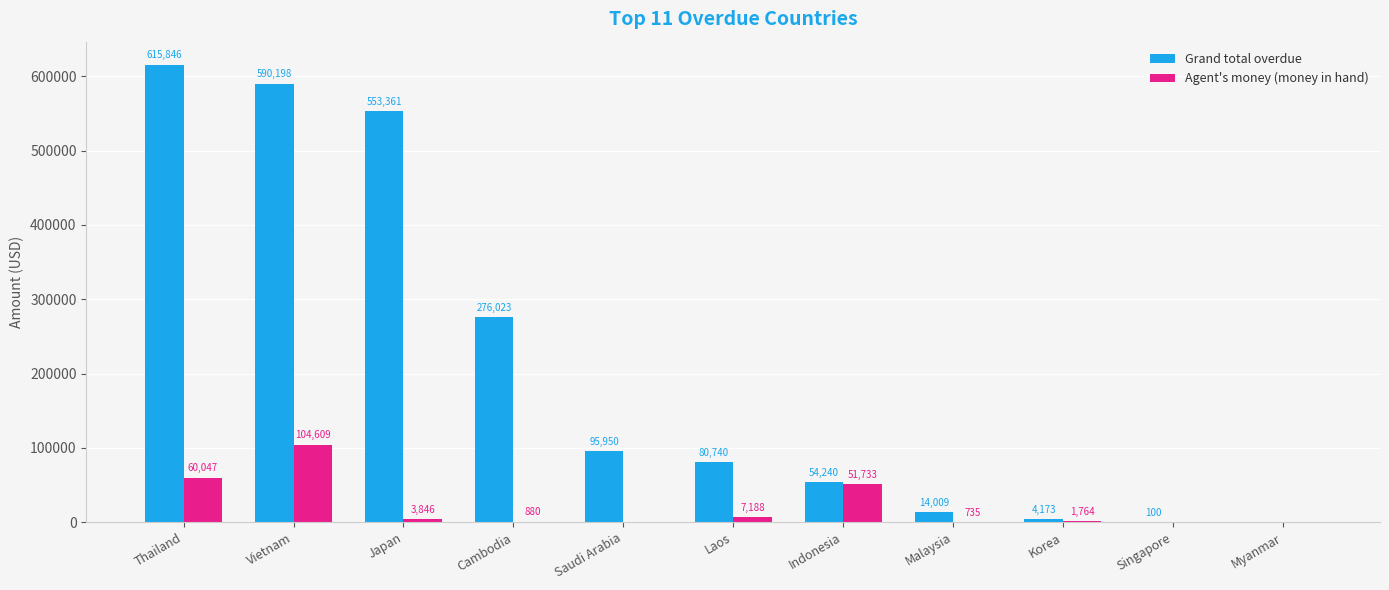

Does the chart contain stacked bars?

No